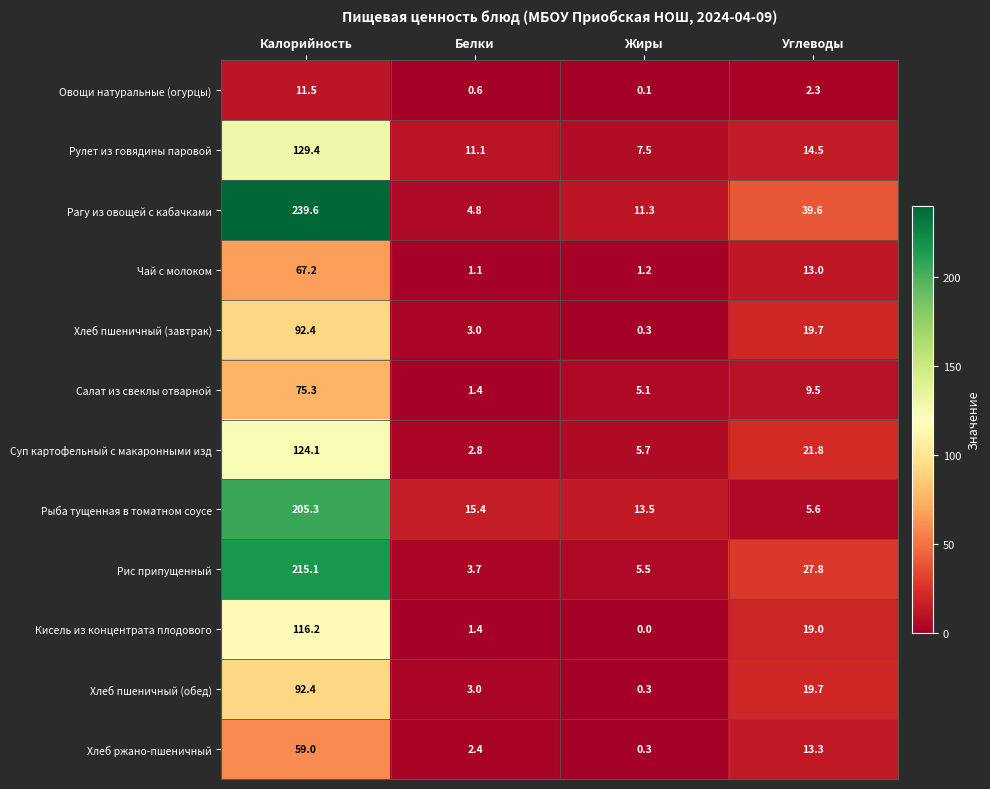

At which category is the sum across all series the highest?

Калорийность